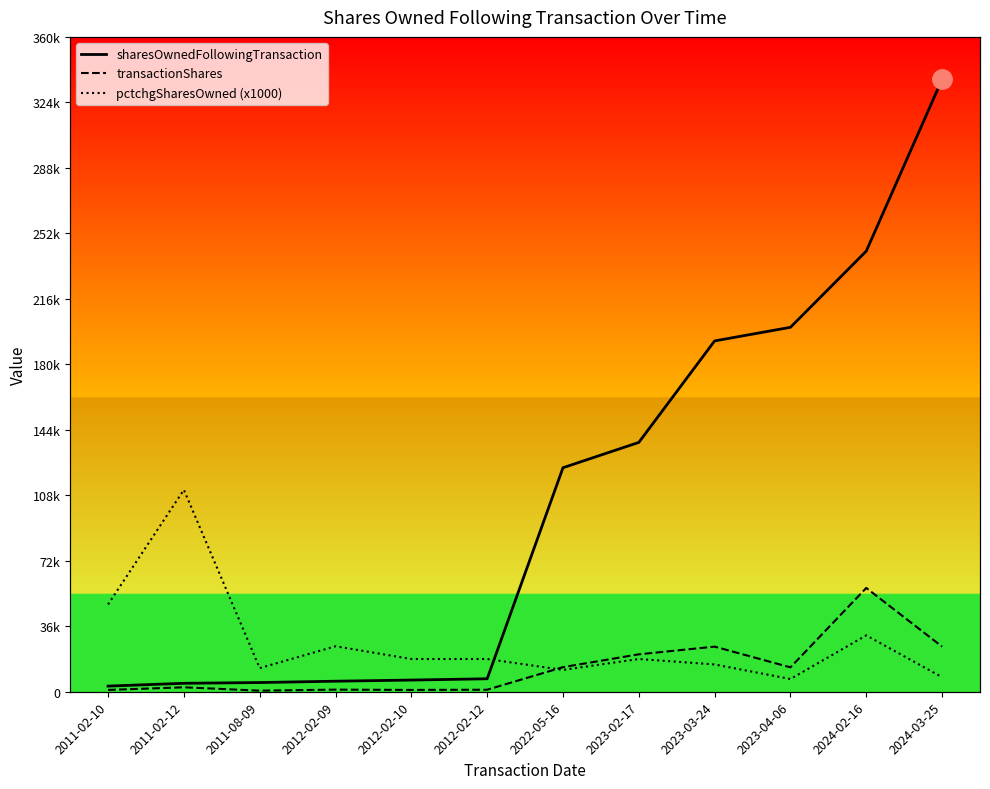

What is the average value of the pctchgSharesOwned series?

27000